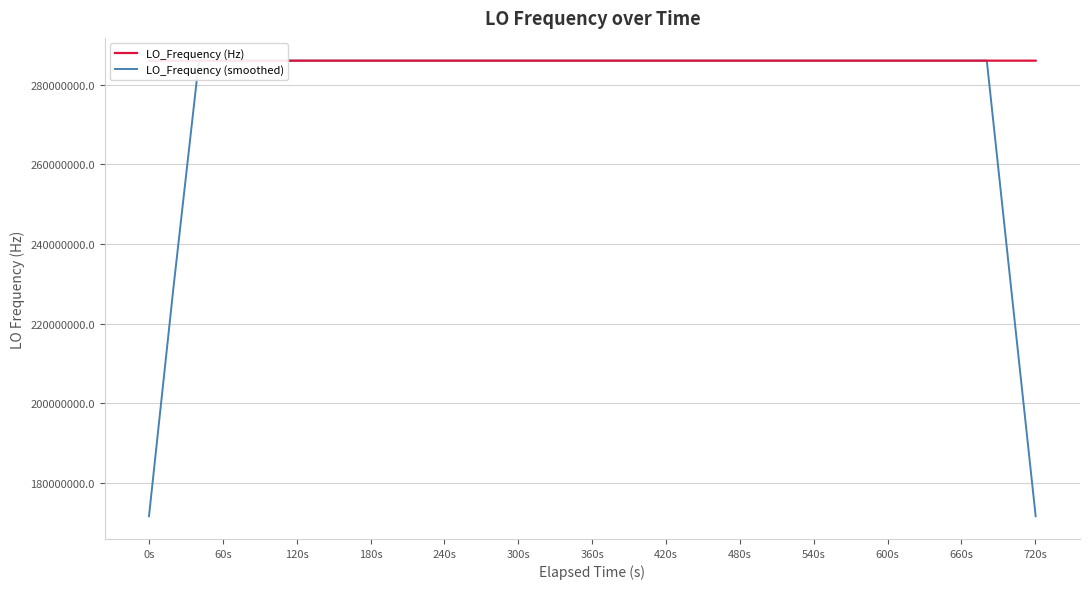

Rank the series by their average value, from lowest to highest.

LO_Frequency (smoothed), LO_Frequency (Hz)